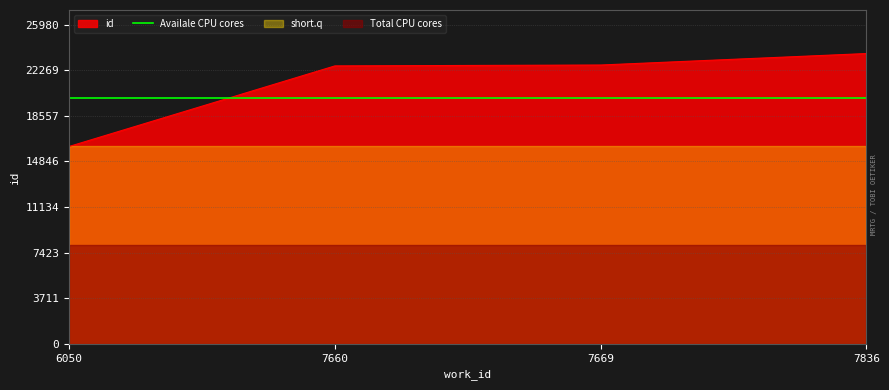

True or false: the data has more than 1 interior local peaks.

False